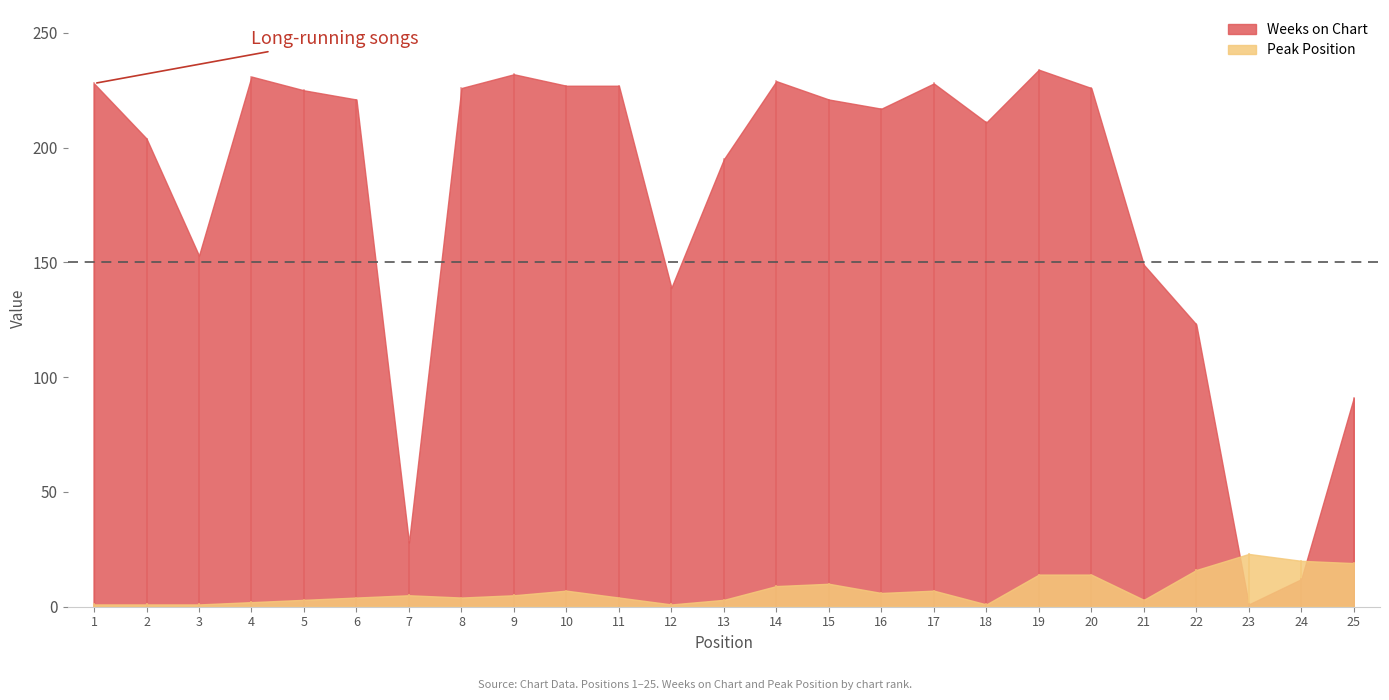

What is the value of the Weeks on Chart point at the 5th from the left?

225